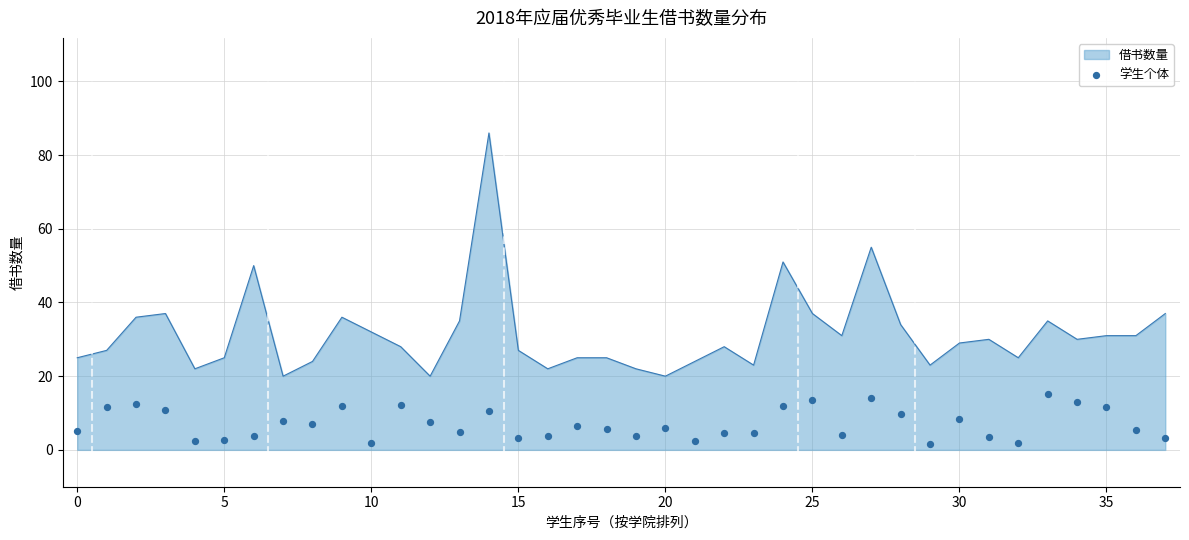

What is the maximum value for 借书数量?

86